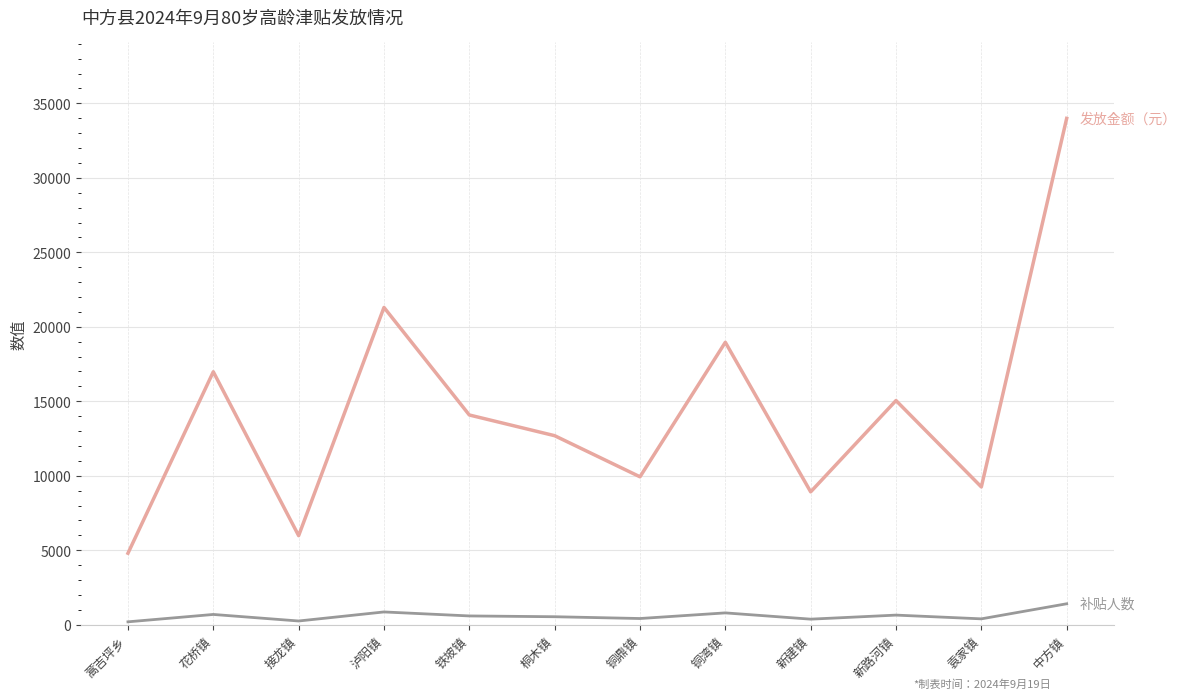

What is the difference between the highest and lowest values at 铜湾镇?

18165